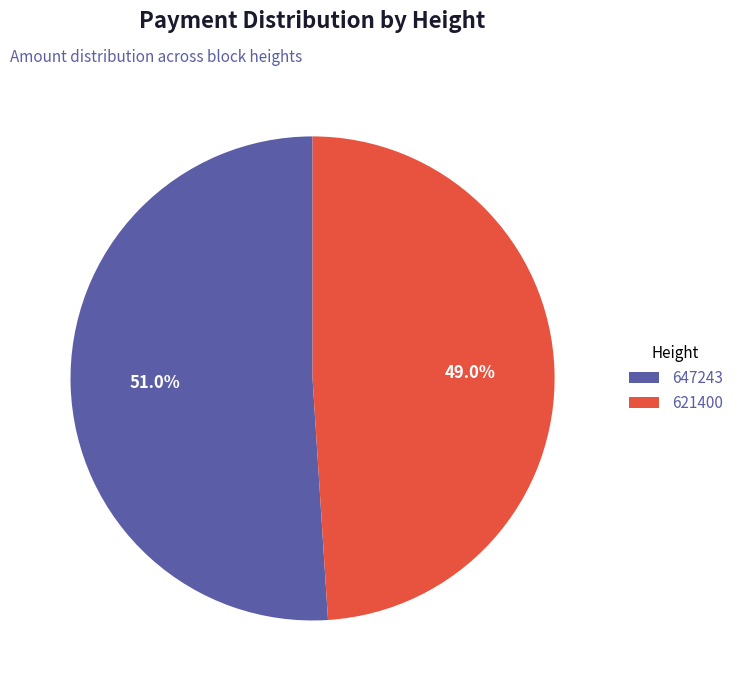

What percentage is the 621400 slice, to the nearest percent?

49%